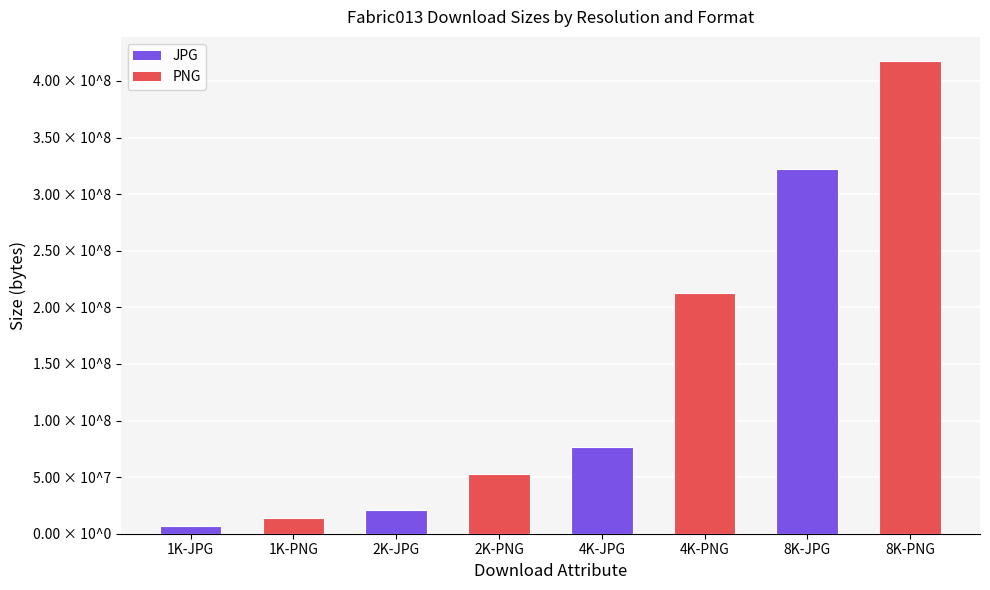

The value at 2K-JPG is 11623747. True or false?

False